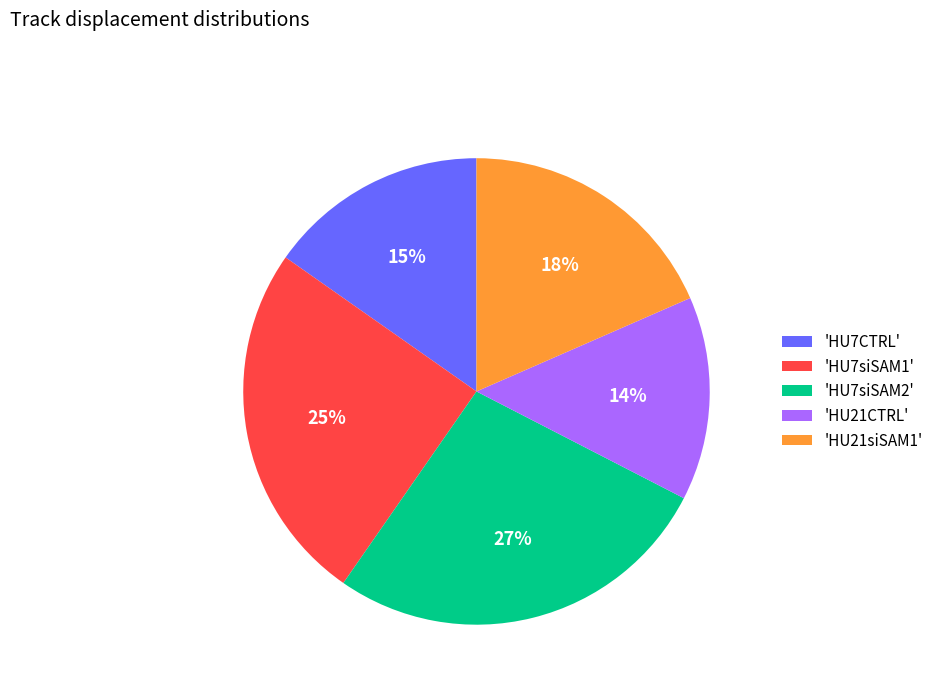

Is it true that 'HU7siSAM2' is 27% of the pie?

True